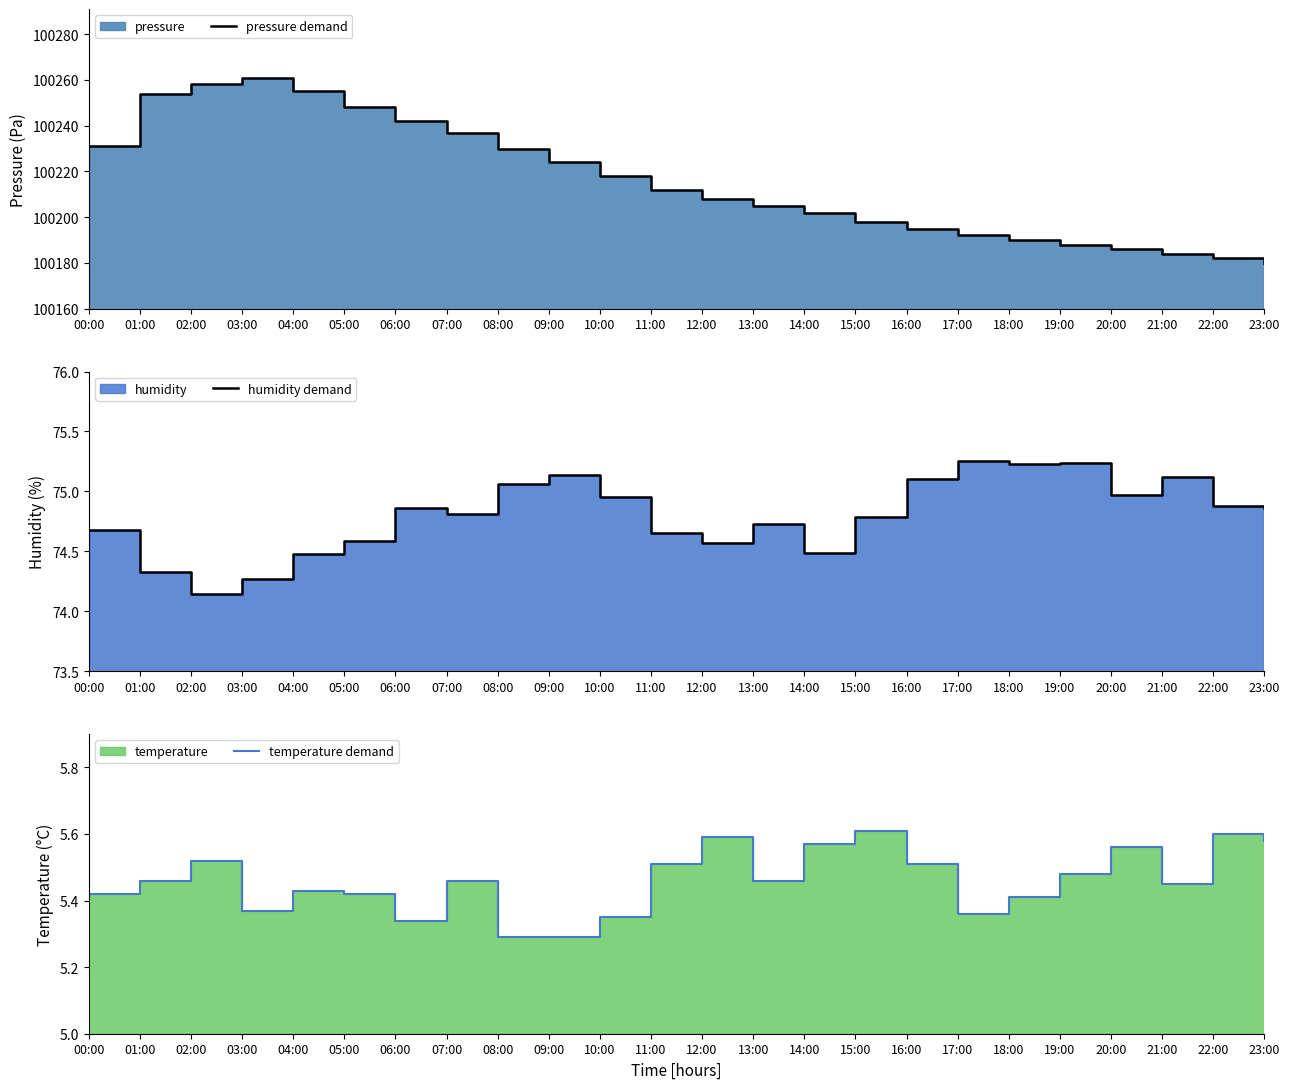

What is the label of the 6th point from the left?

05:00